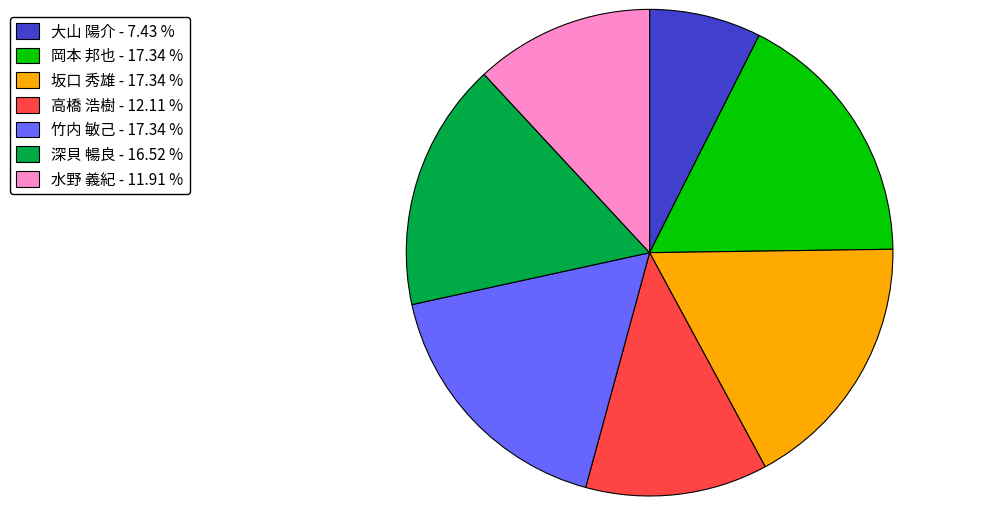

Which has a higher value, 深貝 暢良 - 16.52 % or 坂口 秀雄 - 17.34 %?

坂口 秀雄 - 17.34 %